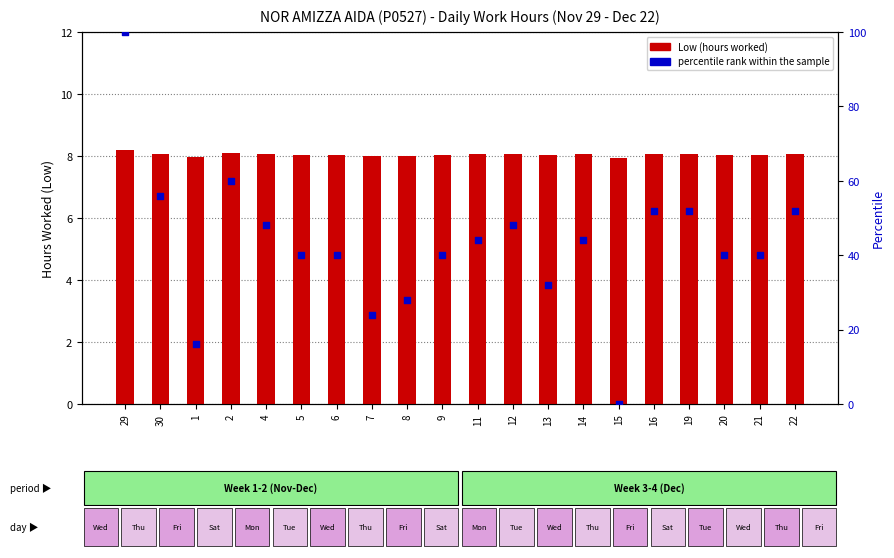

What are all the series names shown in the legend?

Low (hours worked), percentile rank within the sample